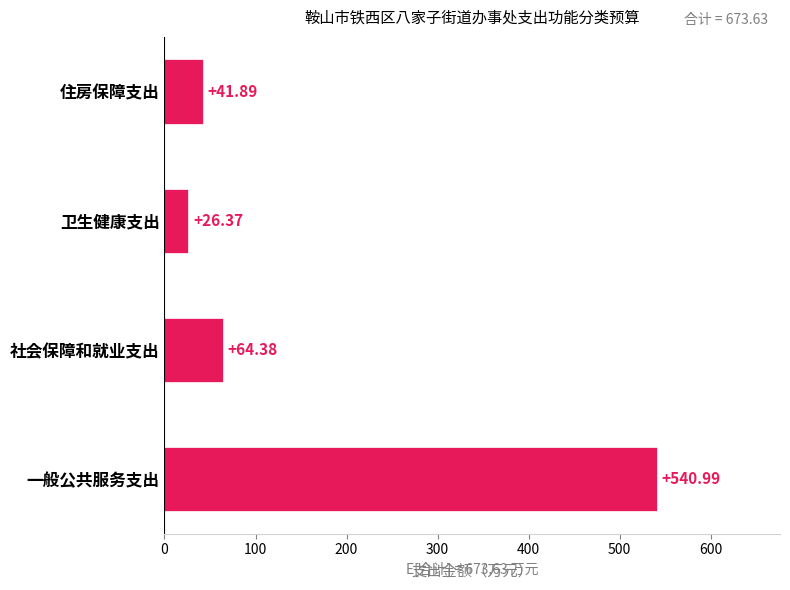

Where is the data nearest to the value 283?

社会保障和就业支出